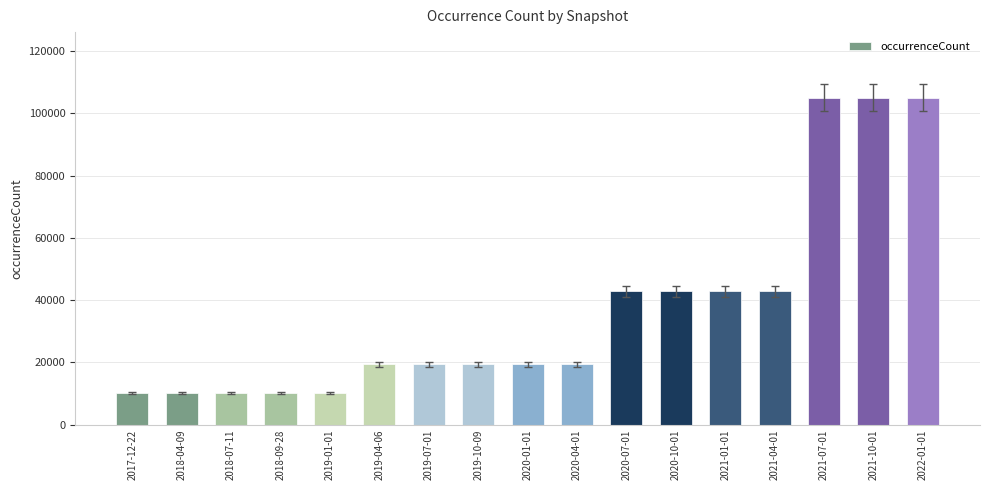

What is the maximum value shown in the chart?

105120